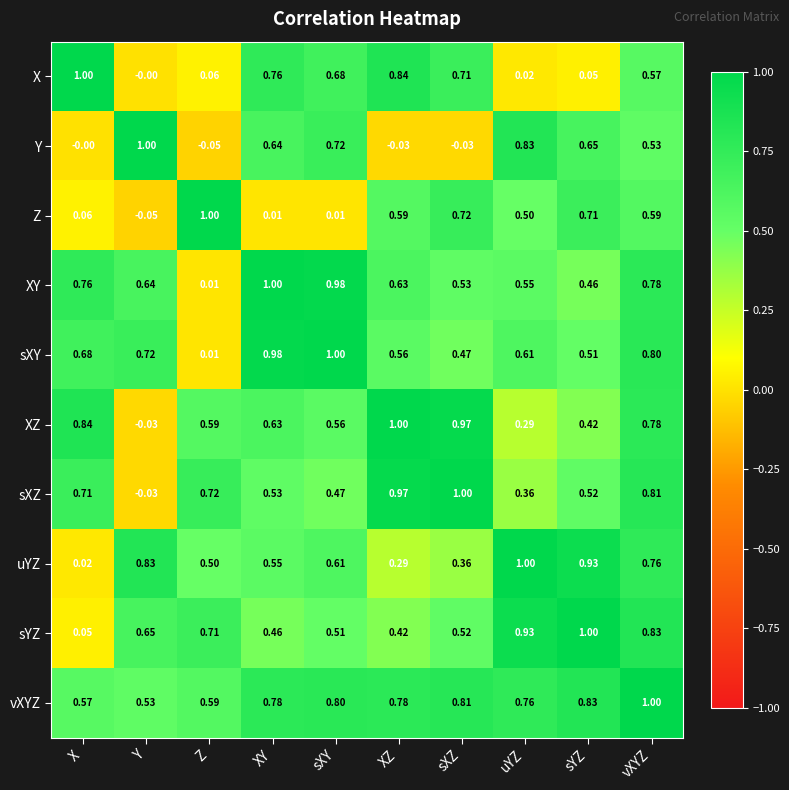

Rank the series at sXY from highest to lowest value.

sXY, XY, vXYZ, Y, X, uYZ, XZ, sYZ, sXZ, Z